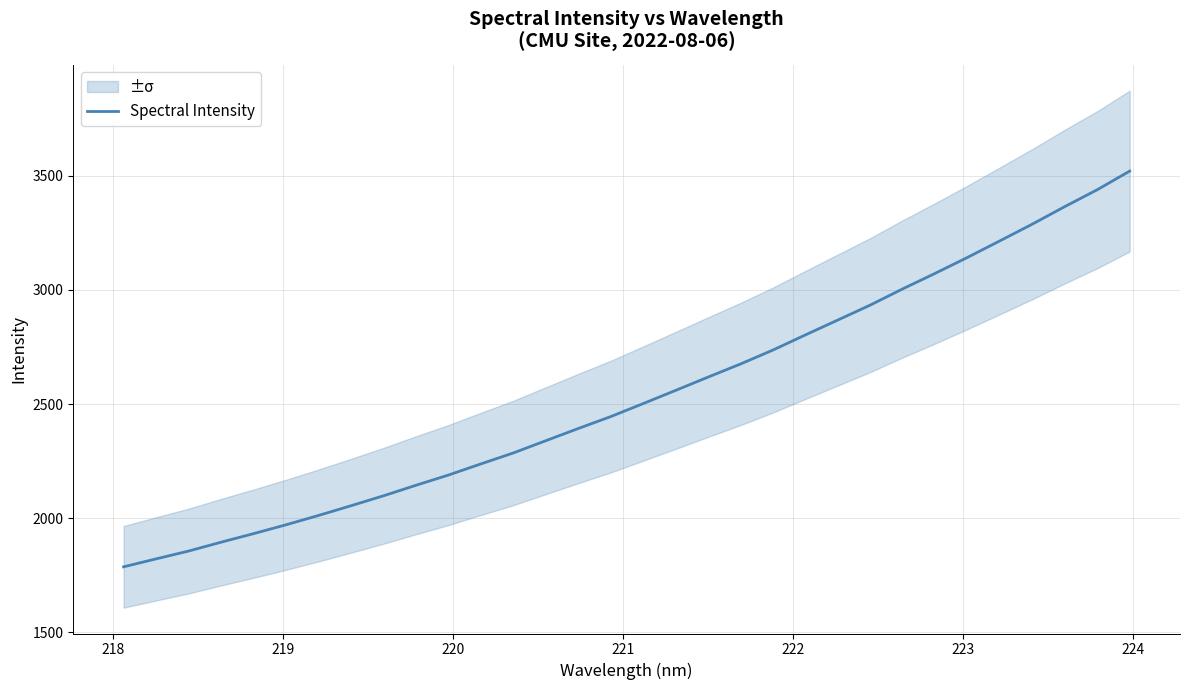

What is the highest value of the Spectral Intensity series?

3519.7